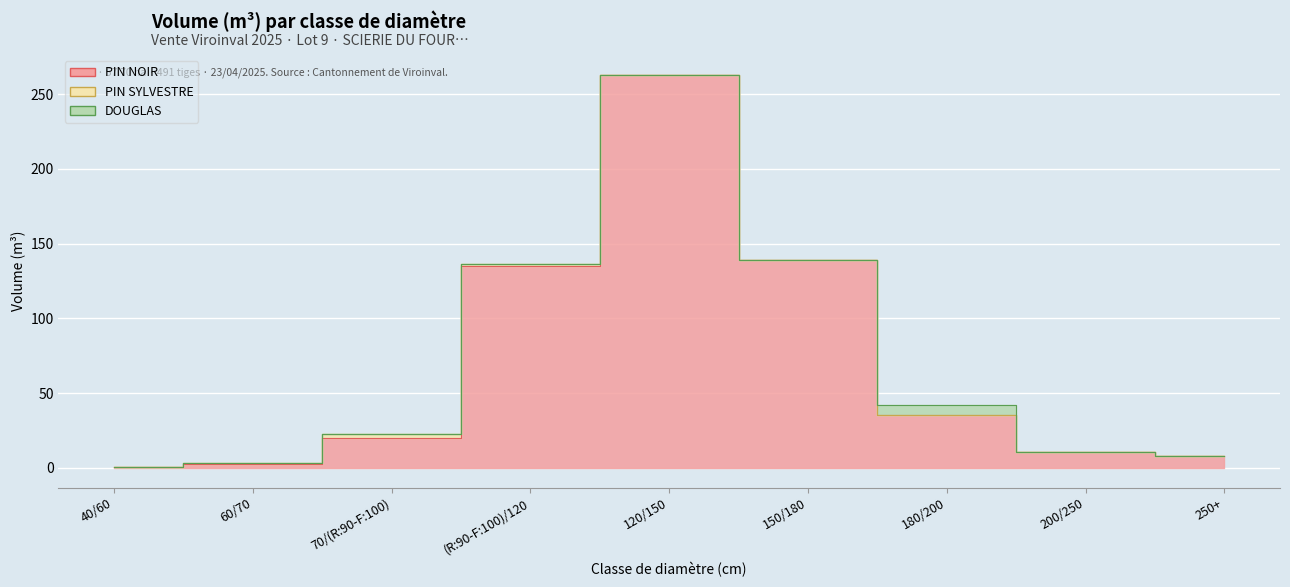

Which category has the highest value in the DOUGLAS - produit_vtgr series?

180/200